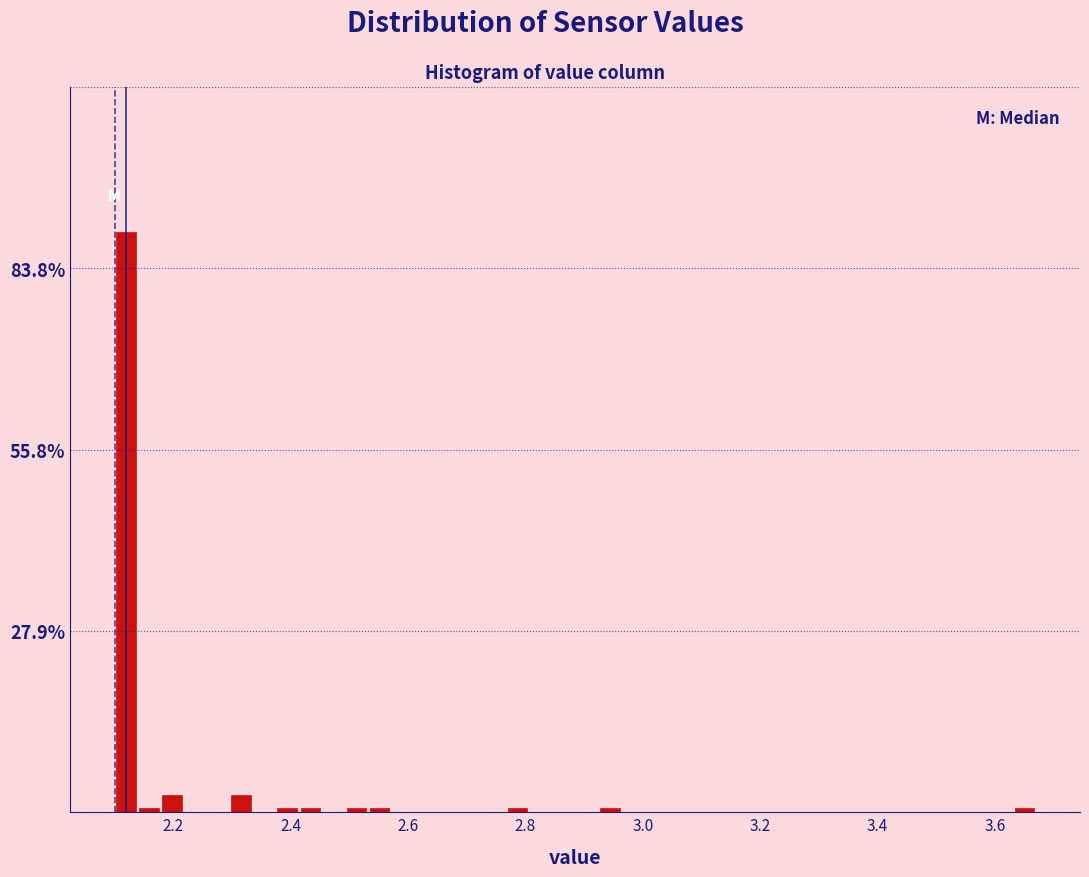

Read against the x-axis, roughly where is the centre of the tallest bar?

2.12